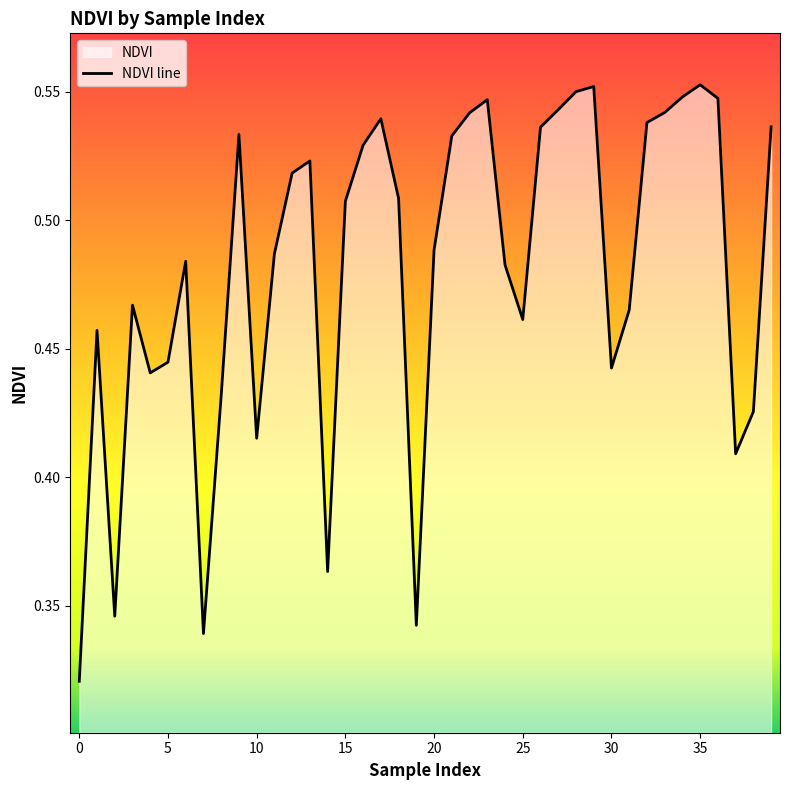

How many categories are shown in the chart?

40